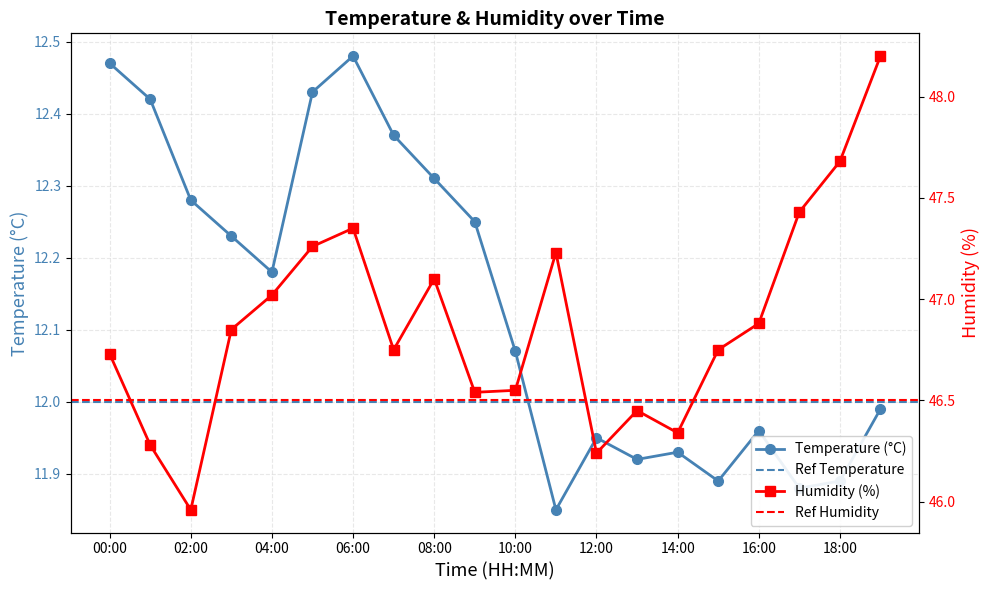

The Temperature (°C) series shows 4.7 at 18:00. True or false?

False